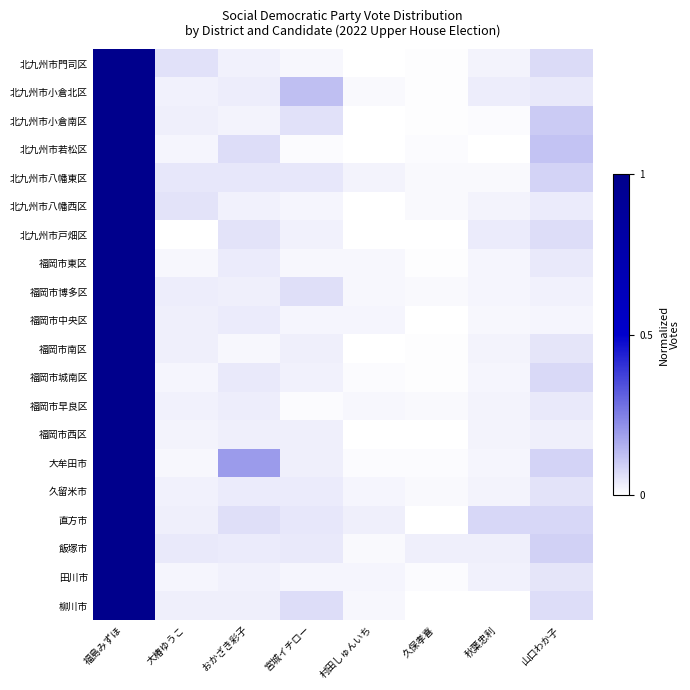

Reading right to left, what are all the values shown in this chart?

北九州市門司区: 山口わか子=0.1	秋葉忠利=0.0	久保孝喜=0.0	村田しゅんいち=0.0	宮城イチロー=0.0	おかざき彩子=0.0	大椿ゆうこ=0.1	福島みずほ=1.0
北九州市小倉北区: 山口わか子=0.0	秋葉忠利=0.0	久保孝喜=0.0	村田しゅんいち=0.0	宮城イチロー=0.1	おかざき彩子=0.0	大椿ゆうこ=0.0	福島みずほ=1.0
北九州市小倉南区: 山口わか子=0.1	秋葉忠利=0.0	久保孝喜=0.0	村田しゅんいち=0.0	宮城イチロー=0.1	おかざき彩子=0.0	大椿ゆうこ=0.0	福島みずほ=1.0
北九州市若松区: 山口わか子=0.1	秋葉忠利=0.0	久保孝喜=0.0	村田しゅんいち=0.0	宮城イチロー=0.0	おかざき彩子=0.1	大椿ゆうこ=0.0	福島みずほ=1.0
北九州市八幡東区: 山口わか子=0.1	秋葉忠利=0.0	久保孝喜=0.0	村田しゅんいち=0.0	宮城イチロー=0.0	おかざき彩子=0.0	大椿ゆうこ=0.0	福島みずほ=1.0
北九州市八幡西区: 山口わか子=0.0	秋葉忠利=0.0	久保孝喜=0.0	村田しゅんいち=0.0	宮城イチロー=0.0	おかざき彩子=0.0	大椿ゆうこ=0.1	福島みずほ=1.0
北九州市戸畑区: 山口わか子=0.1	秋葉忠利=0.0	久保孝喜=0.0	村田しゅんいち=0.0	宮城イチロー=0.0	おかざき彩子=0.1	大椿ゆうこ=0.0	福島みずほ=1.0
福岡市東区: 山口わか子=0.0	秋葉忠利=0.0	久保孝喜=0.0	村田しゅんいち=0.0	宮城イチロー=0.0	おかざき彩子=0.0	大椿ゆうこ=0.0	福島みずほ=1.0
福岡市博多区: 山口わか子=0.0	秋葉忠利=0.0	久保孝喜=0.0	村田しゅんいち=0.0	宮城イチロー=0.1	おかざき彩子=0.0	大椿ゆうこ=0.0	福島みずほ=1.0
福岡市中央区: 山口わか子=0.0	秋葉忠利=0.0	久保孝喜=0.0	村田しゅんいち=0.0	宮城イチロー=0.0	おかざき彩子=0.0	大椿ゆうこ=0.0	福島みずほ=1.0
福岡市南区: 山口わか子=0.1	秋葉忠利=0.0	久保孝喜=0.0	村田しゅんいち=0.0	宮城イチロー=0.0	おかざき彩子=0.0	大椿ゆうこ=0.0	福島みずほ=1.0
福岡市城南区: 山口わか子=0.1	秋葉忠利=0.0	久保孝喜=0.0	村田しゅんいち=0.0	宮城イチロー=0.0	おかざき彩子=0.0	大椿ゆうこ=0.0	福島みずほ=1.0
福岡市早良区: 山口わか子=0.0	秋葉忠利=0.0	久保孝喜=0.0	村田しゅんいち=0.0	宮城イチロー=0.0	おかざき彩子=0.0	大椿ゆうこ=0.0	福島みずほ=1.0
福岡市西区: 山口わか子=0.0	秋葉忠利=0.0	久保孝喜=0.0	村田しゅんいち=0.0	宮城イチロー=0.0	おかざき彩子=0.0	大椿ゆうこ=0.0	福島みずほ=1.0
大牟田市: 山口わか子=0.1	秋葉忠利=0.0	久保孝喜=0.0	村田しゅんいち=0.0	宮城イチロー=0.0	おかざき彩子=0.2	大椿ゆうこ=0.0	福島みずほ=1.0
久留米市: 山口わか子=0.1	秋葉忠利=0.0	久保孝喜=0.0	村田しゅんいち=0.0	宮城イチロー=0.0	おかざき彩子=0.0	大椿ゆうこ=0.0	福島みずほ=1.0
直方市: 山口わか子=0.1	秋葉忠利=0.1	久保孝喜=0.0	村田しゅんいち=0.0	宮城イチロー=0.0	おかざき彩子=0.1	大椿ゆうこ=0.0	福島みずほ=1.0
飯塚市: 山口わか子=0.1	秋葉忠利=0.0	久保孝喜=0.0	村田しゅんいち=0.0	宮城イチロー=0.0	おかざき彩子=0.0	大椿ゆうこ=0.0	福島みずほ=1.0
田川市: 山口わか子=0.1	秋葉忠利=0.0	久保孝喜=0.0	村田しゅんいち=0.0	宮城イチロー=0.0	おかざき彩子=0.0	大椿ゆうこ=0.0	福島みずほ=1.0
柳川市: 山口わか子=0.1	秋葉忠利=0.0	久保孝喜=0.0	村田しゅんいち=0.0	宮城イチロー=0.1	おかざき彩子=0.0	大椿ゆうこ=0.0	福島みずほ=1.0